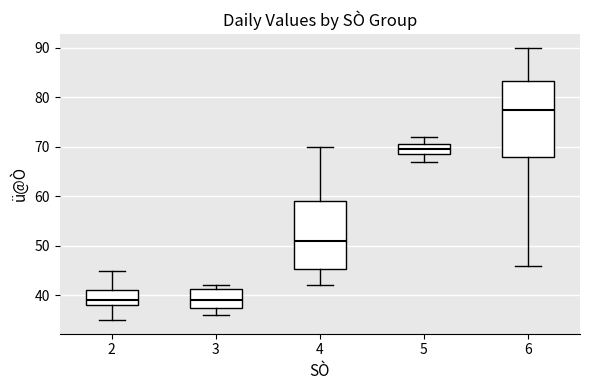

Reading left to right, read every box against the y-axis: the position of its median line, the range the box covers, and the ends of its whiskers. The values are not printed on the chart, so give them approximately, as read against the axis.

2: median 39, box 38 to 41, whiskers 35 to 45
3: median 39, box 38 to 41, whiskers 36 to 42
4: median 51, box 45 to 59, whiskers 42 to 70
5: median 70, box 69 to 71, whiskers 67 to 72
6: median 78, box 68 to 83, whiskers 46 to 90